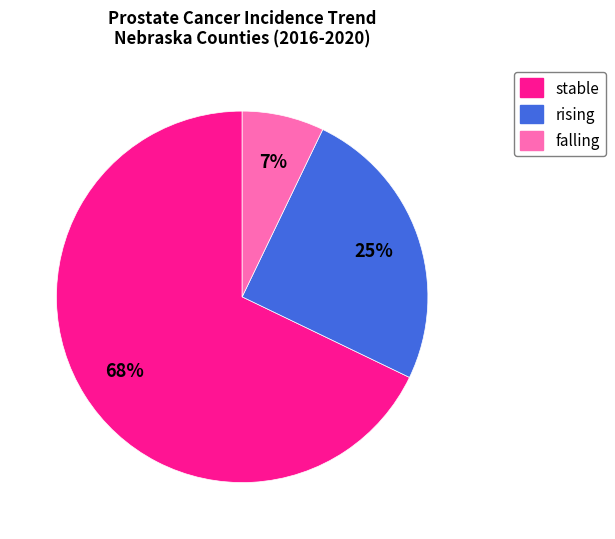

Count the number of slices in the pie.

3